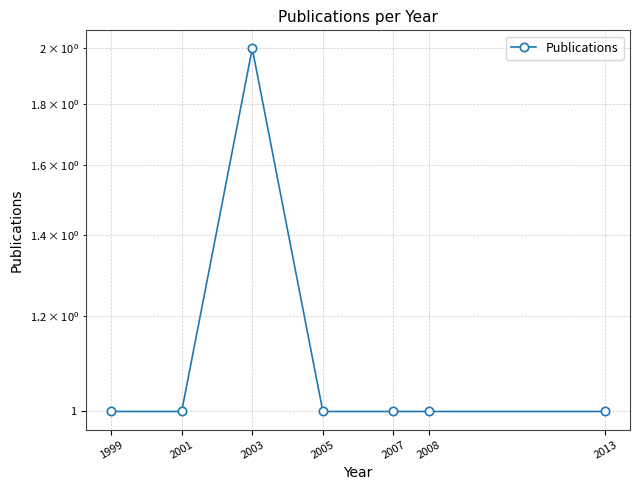

Reading left to right, list all the values displayed in this chart.

1999=1	2001=1	2003=2	2005=1	2007=1	2008=1	2013=1